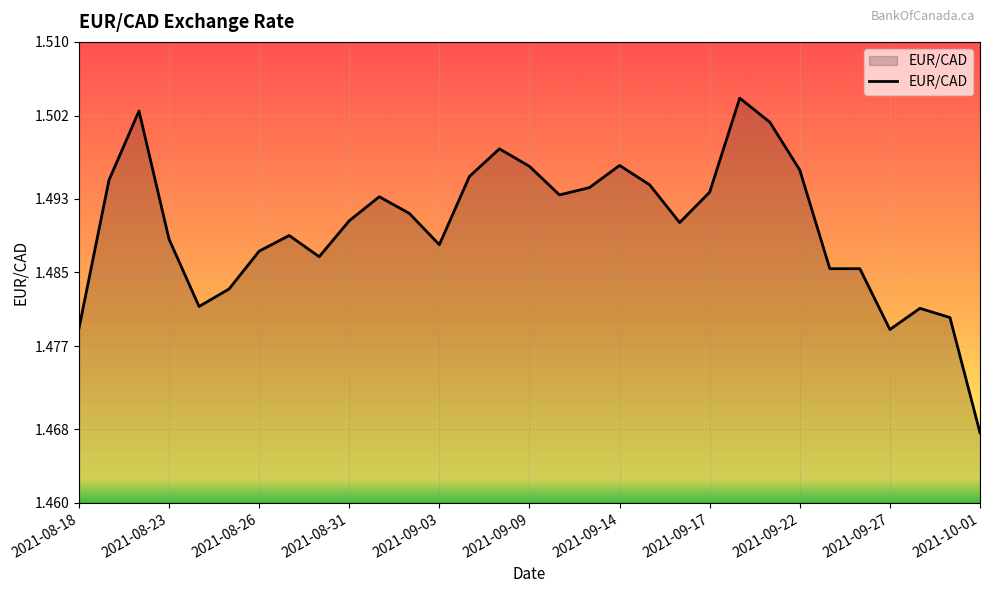

True or false: there are more than 0 points higher than both neighbors.

True